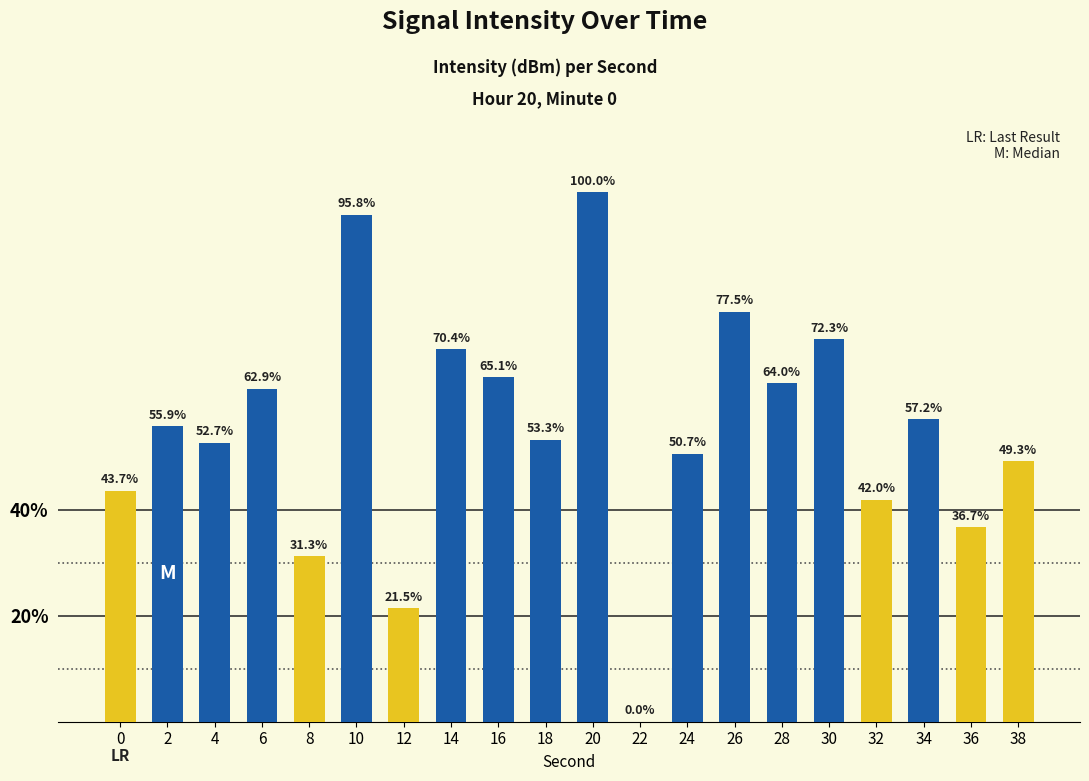

True or false: the data shows 76.2 at 18.

False